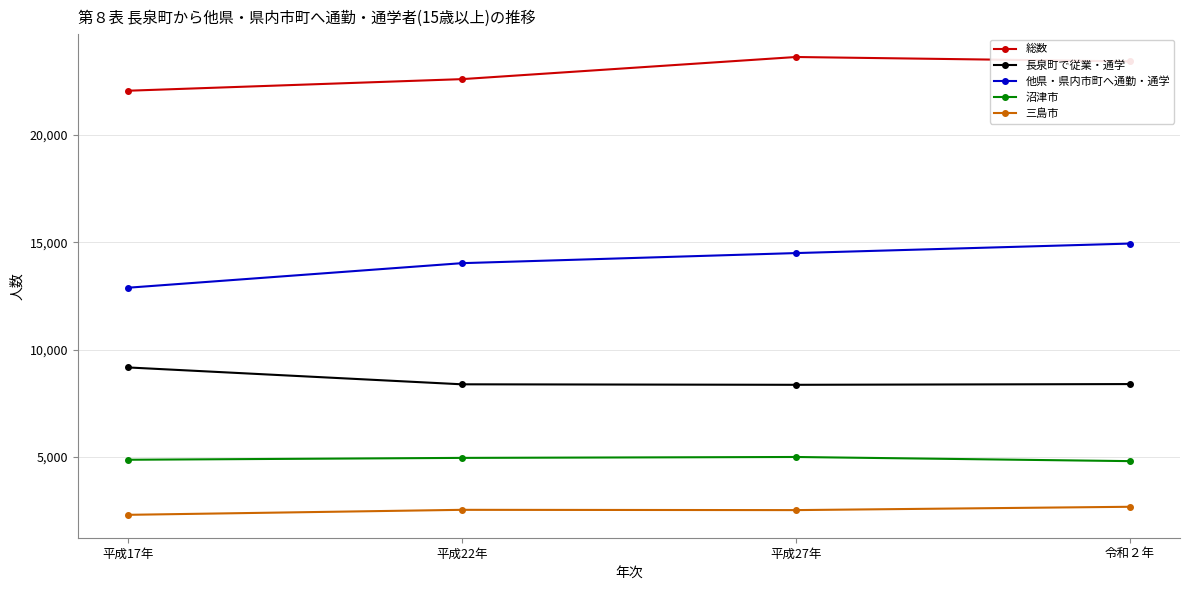

What is the value of the 長泉町で従業・通学 point at the 4th from the left?

8400